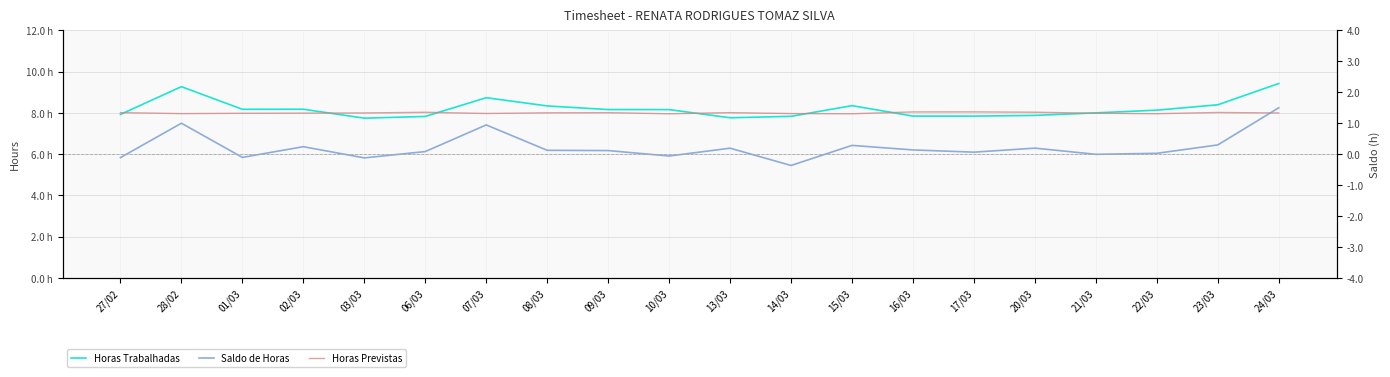

Which series has the largest range (max minus min)?

Saldo de Horas